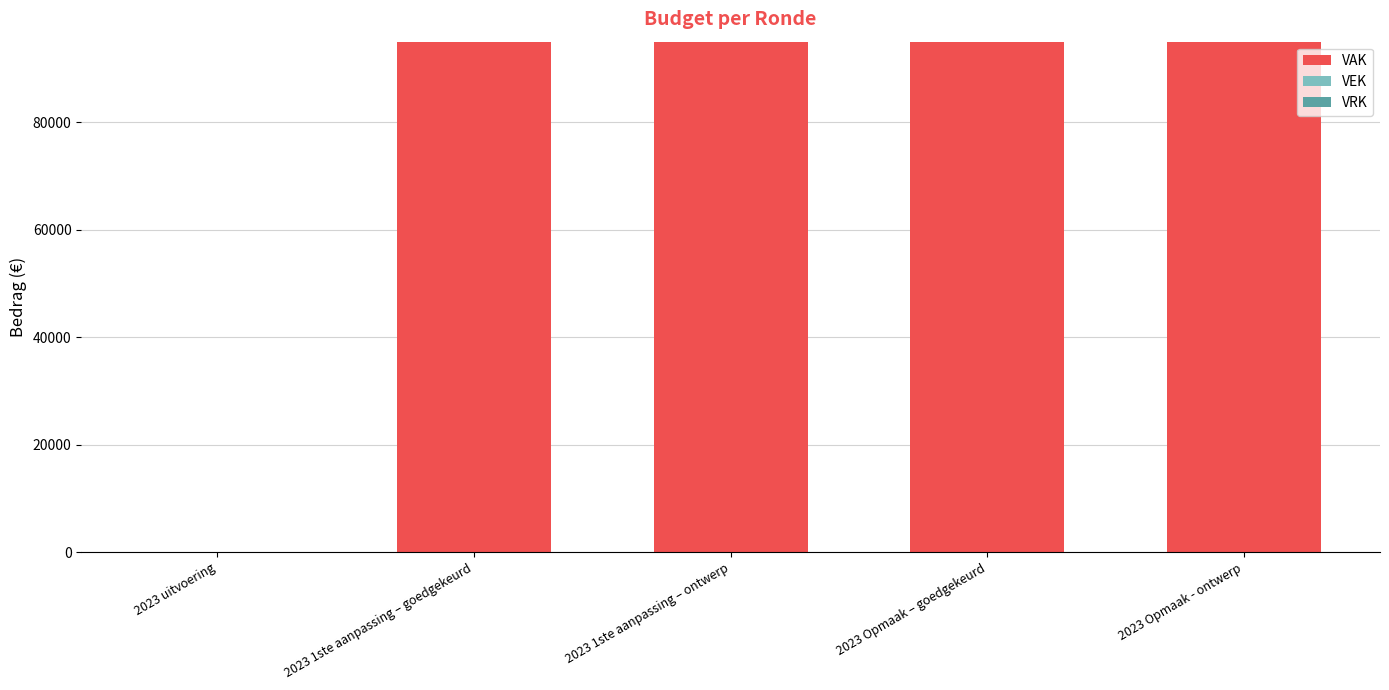

Reading right to left, list all the values displayed in this chart.

2023 Opmaak - ontwerp=95000	2023 Opmaak – goedgekeurd=95000	2023 1ste aanpassing – ontwerp=95000	2023 1ste aanpassing – goedgekeurd=95000	2023 uitvoering=0